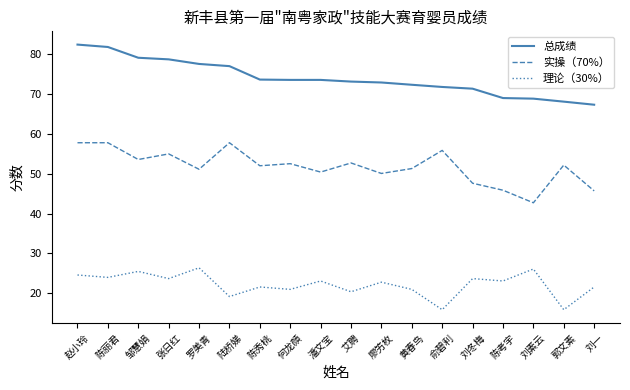

Where is the first local maximum for 理论（30%）?

邹慧娟